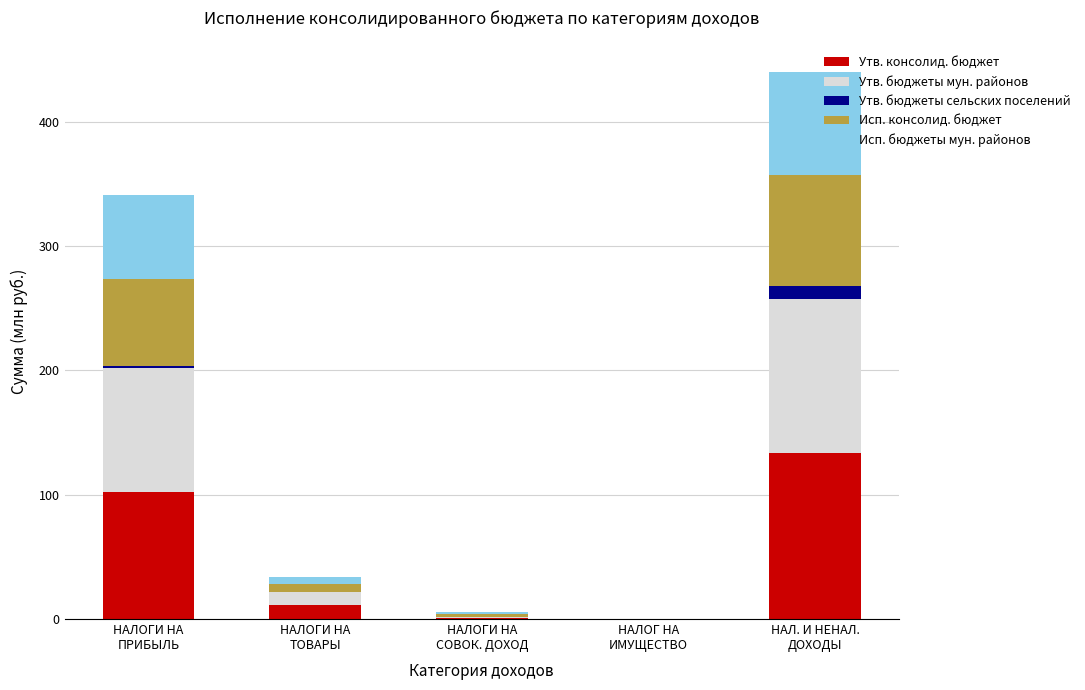

What are all the series names shown in the legend?

Утв. консолид. бюджет, Утв. бюджеты мун. районов, Утв. бюджеты сельских поселений, Исп. консолид. бюджет, Исп. бюджеты мун. районов